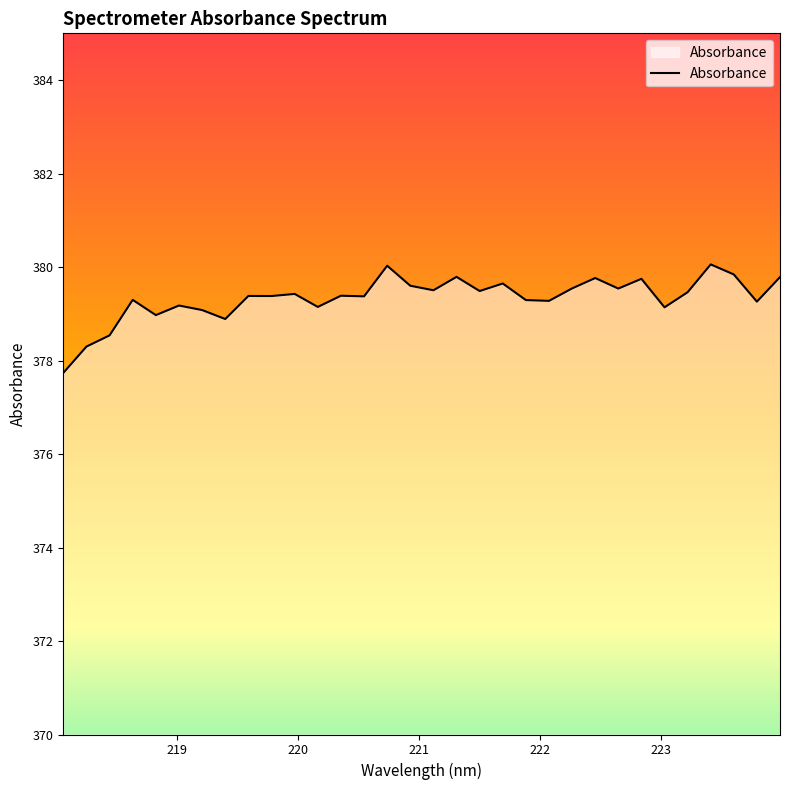

What is the difference between the second highest and second lowest values?

1.7